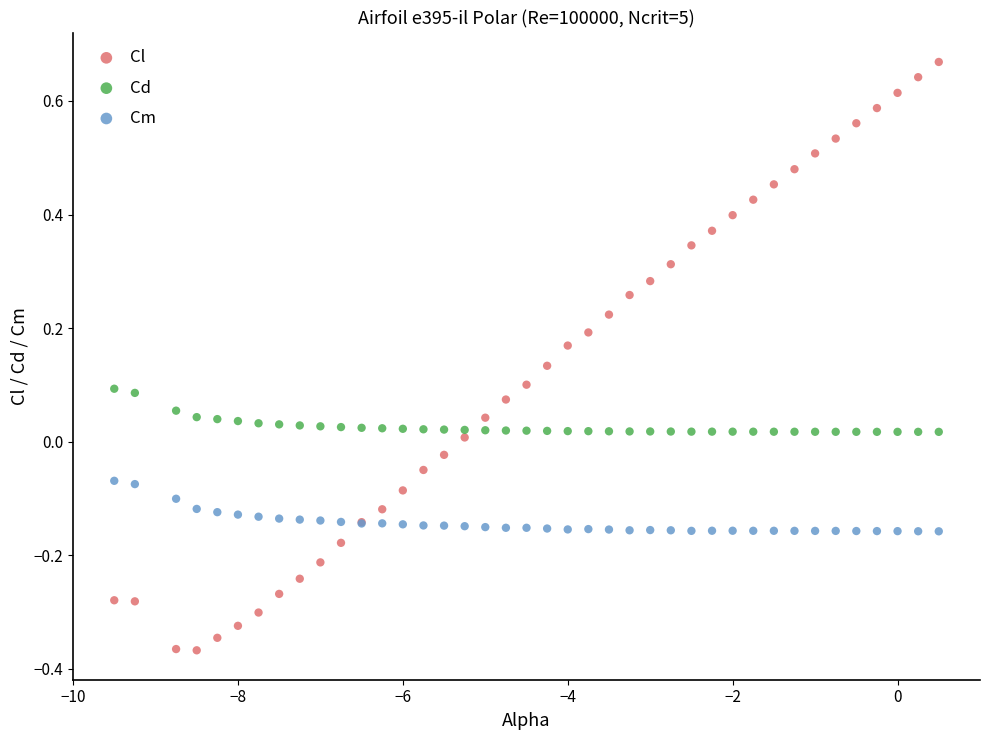

Which series has the widest spread of Y values?

Cl